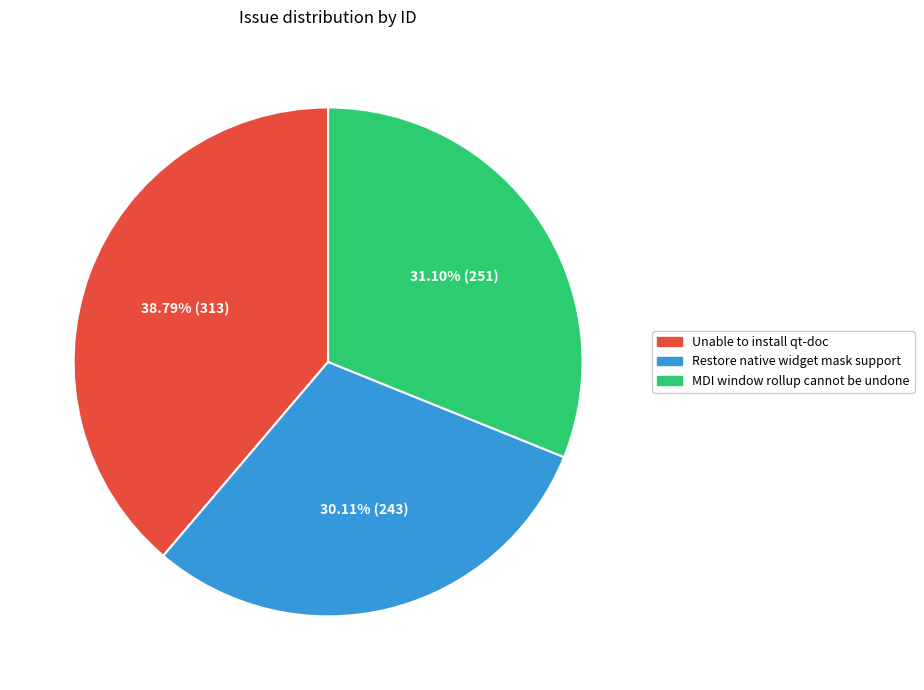

Is it true that Unable to install qt-doc is 31% of the pie?

False